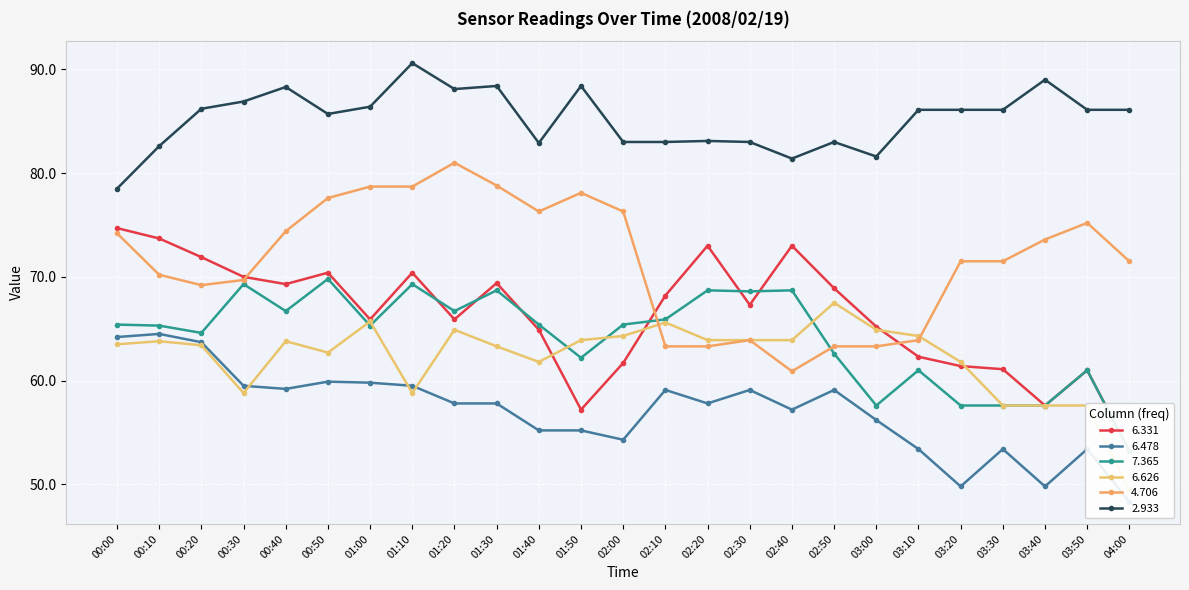

What are all the series names shown in the legend?

6.331, 6.478, 7.365, 6.626, 4.706, 2.933